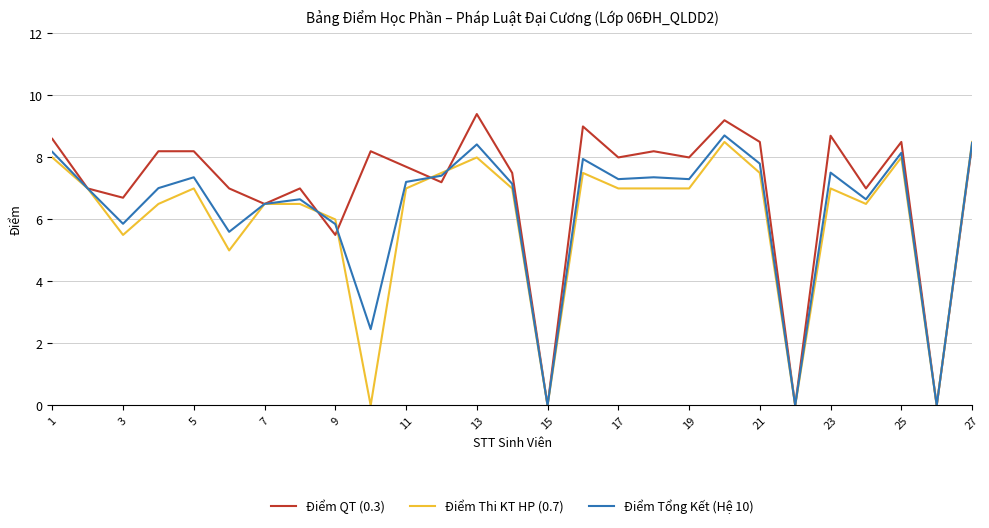

Which series has the largest total across all categories?

Điểm QT (0.3)